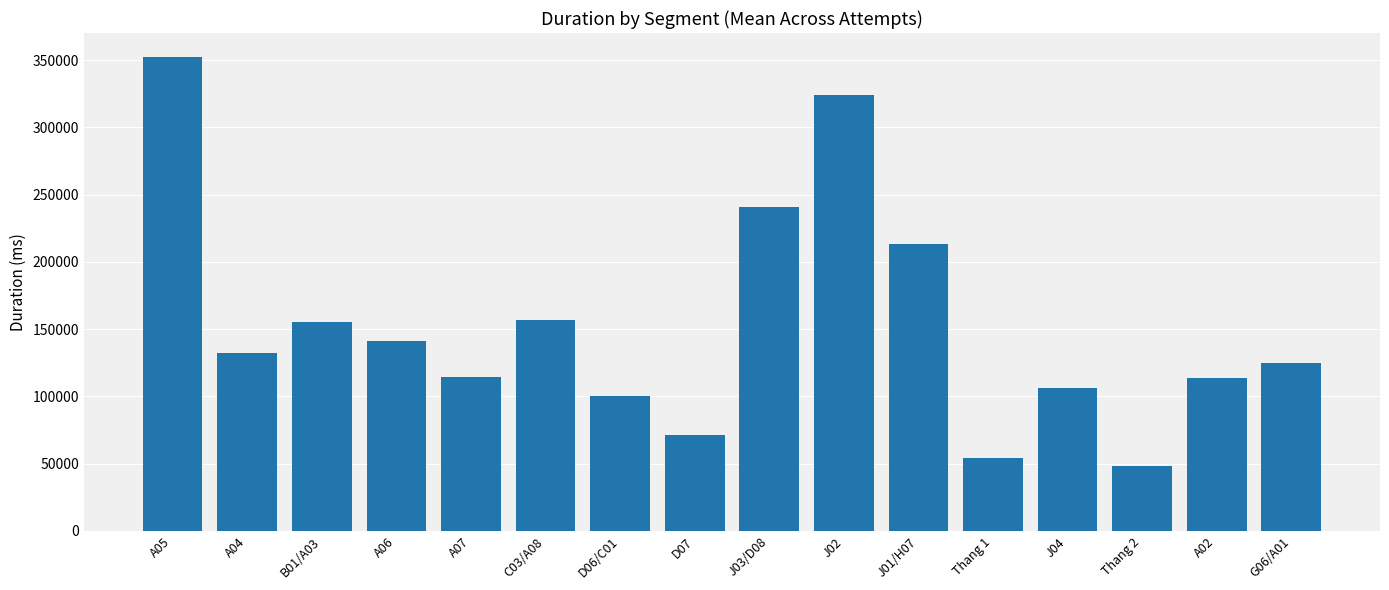

What is the change in value from A06 to A02?

-27658.0